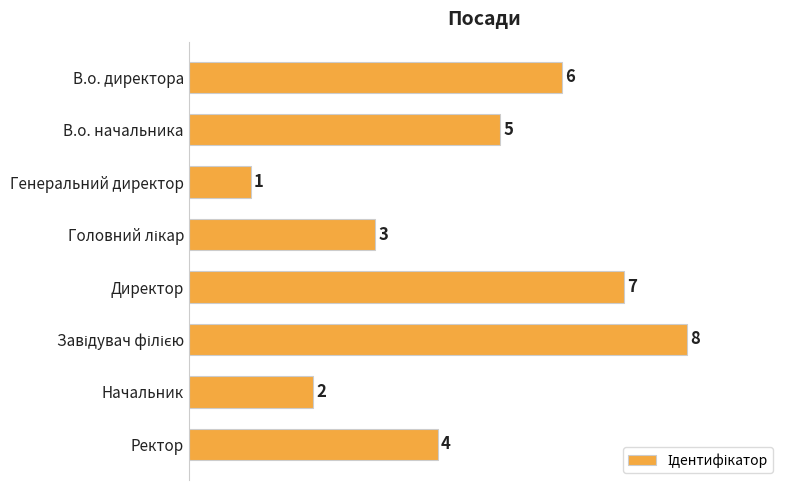

How many values are below 5?

4